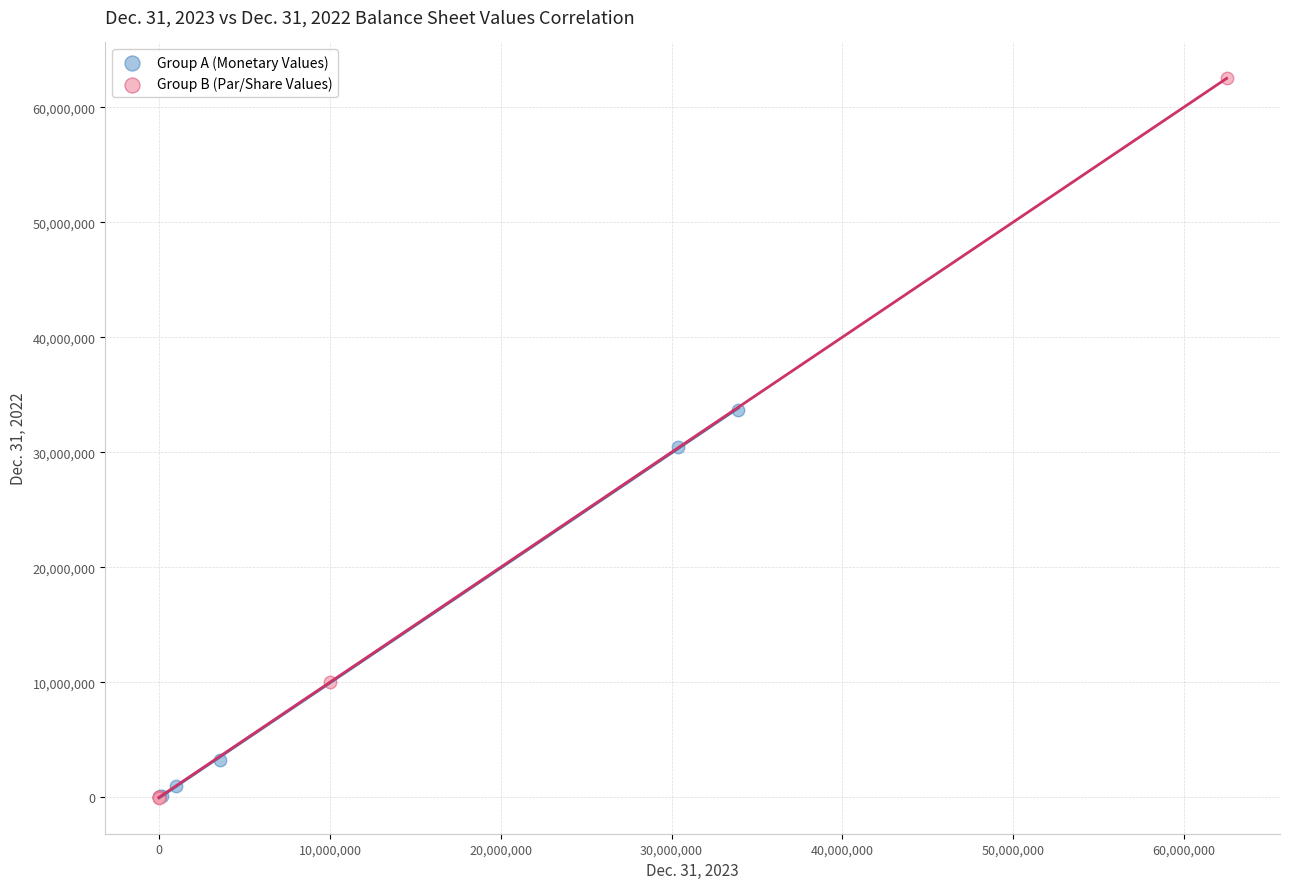

Which series reaches the maximum Y coordinate?

Group B (Par/Share Values)